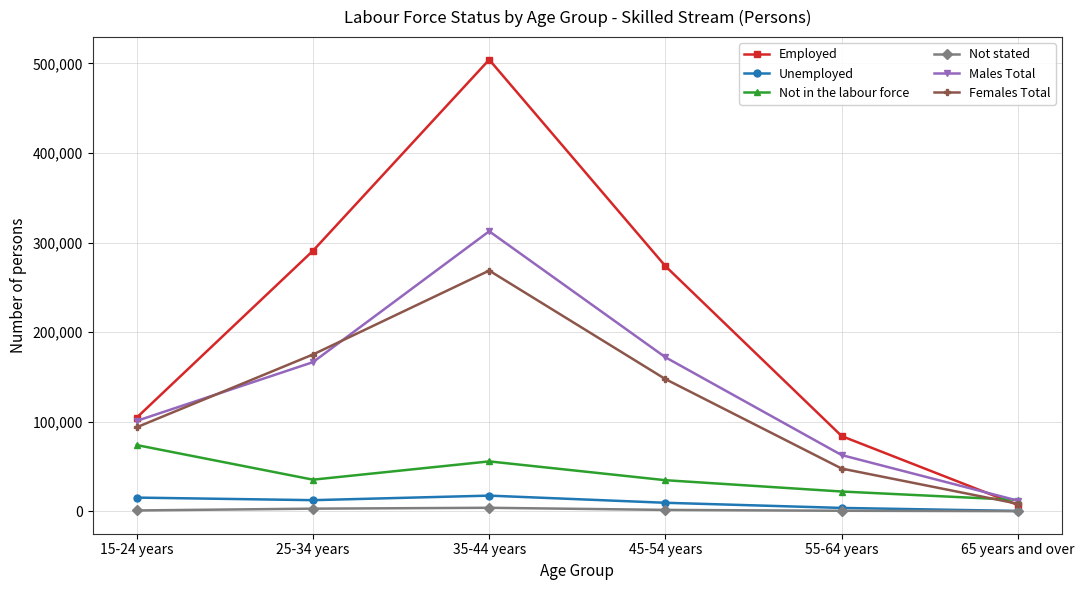

True or false: Not stated and Not in the labour force intersect in this chart.

False